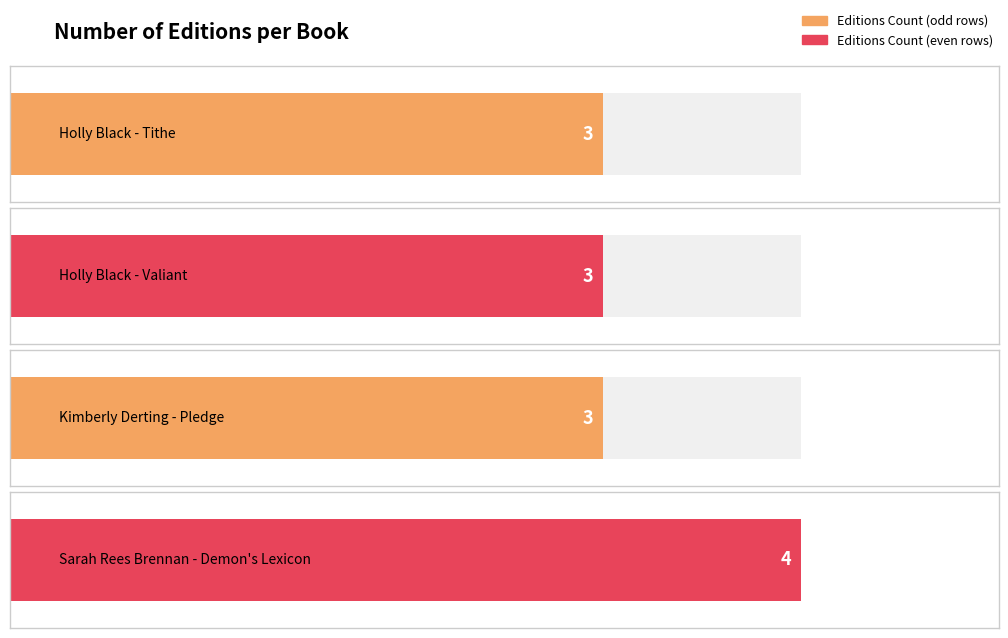

List the labels in order of value, smallest first.

Holly Black - Tithe, Holly Black - Valiant, Kimberly Derting - Pledge, Sarah Rees Brennan - Demon's Lexicon